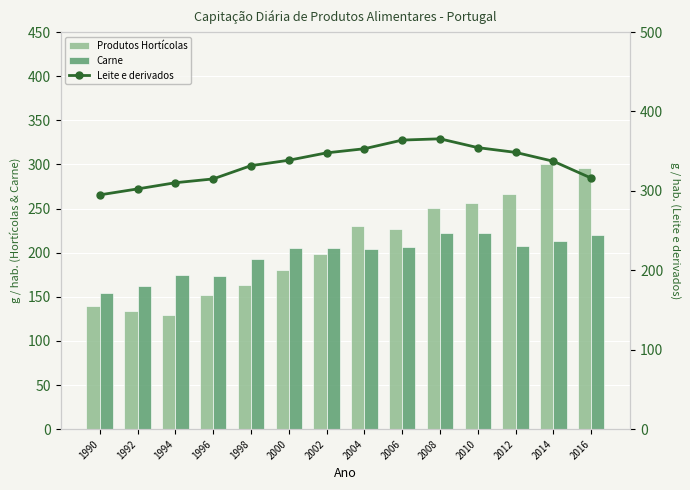

At which label does Leite e derivados reach its minimum?

1990